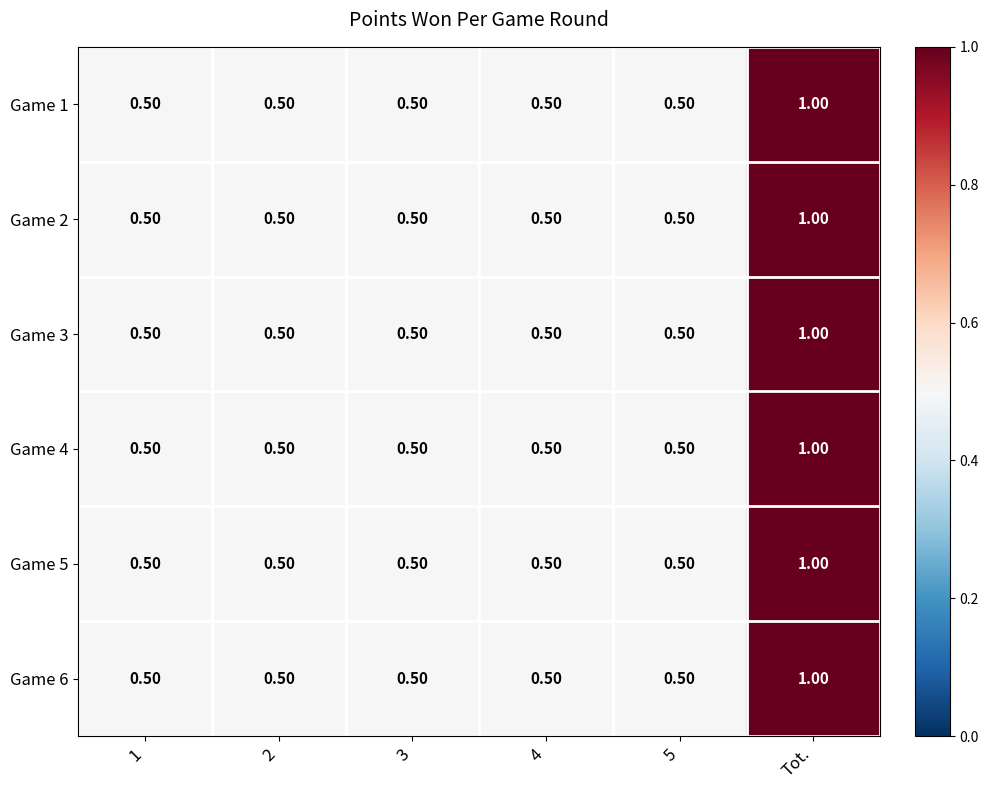

At which label does Game 1 reach its peak?

Tot.